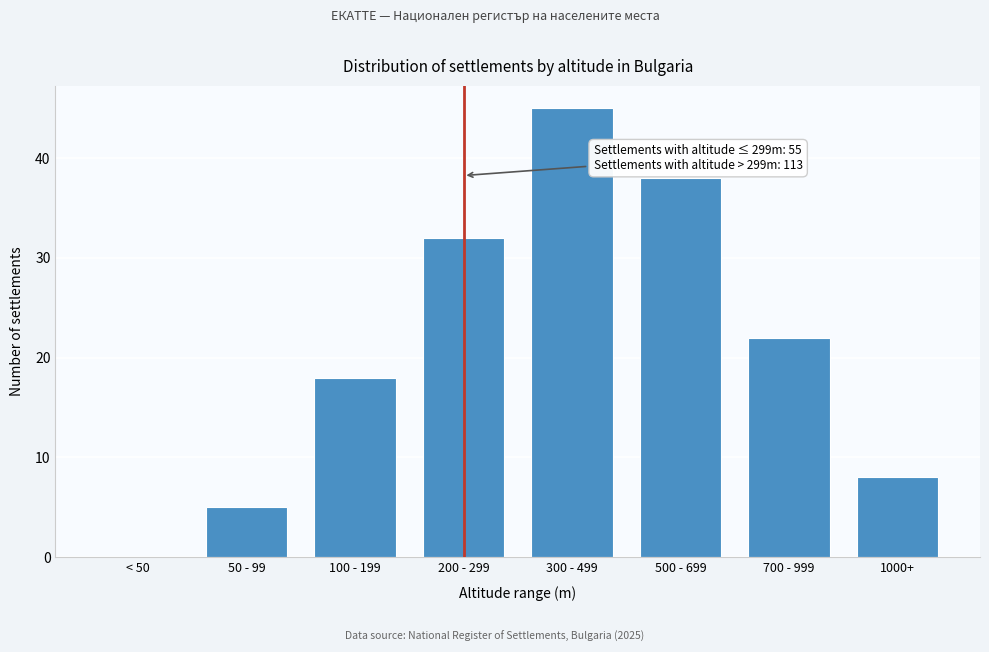

Reading right to left, list all the values displayed in this chart.

1000+=8	700 - 999=22	500 - 699=38	300 - 499=45	200 - 299=32	100 - 199=18	50 - 99=5	< 50=0